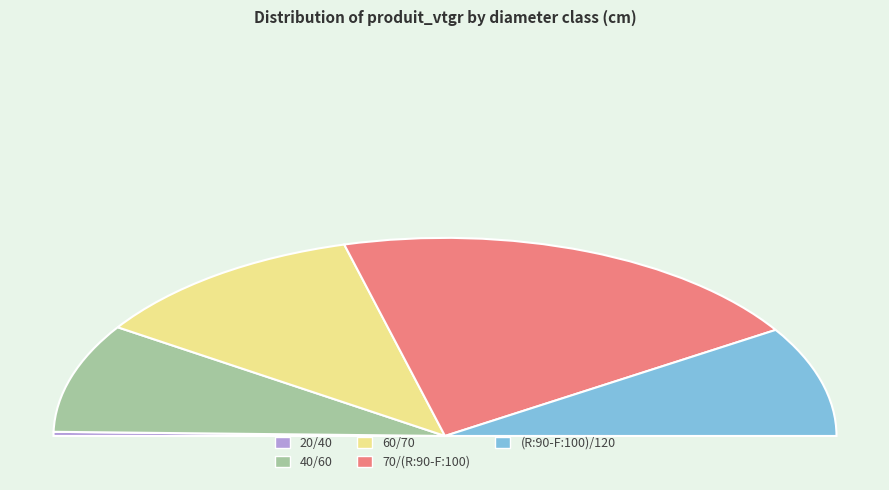

How many slices are in this pie chart?

5